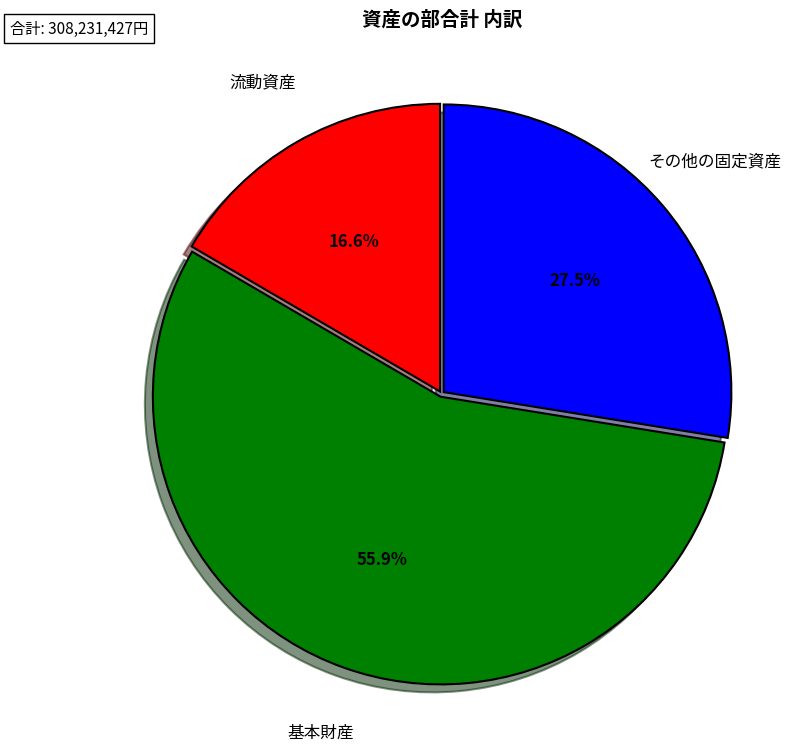

To the nearest percent, what is the combined percentage of 流動資産 and 基本財産?

72%